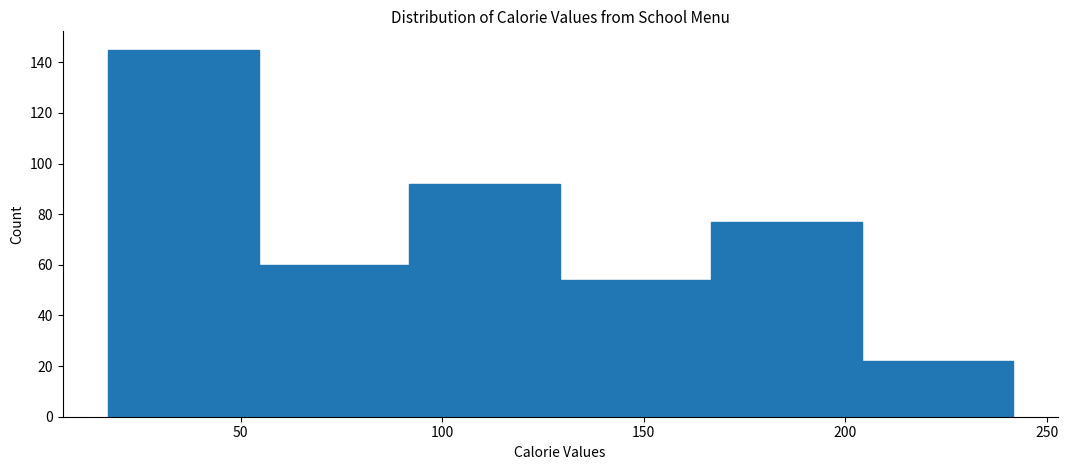

Which range on the x-axis has the tallest bar?

15 to 55